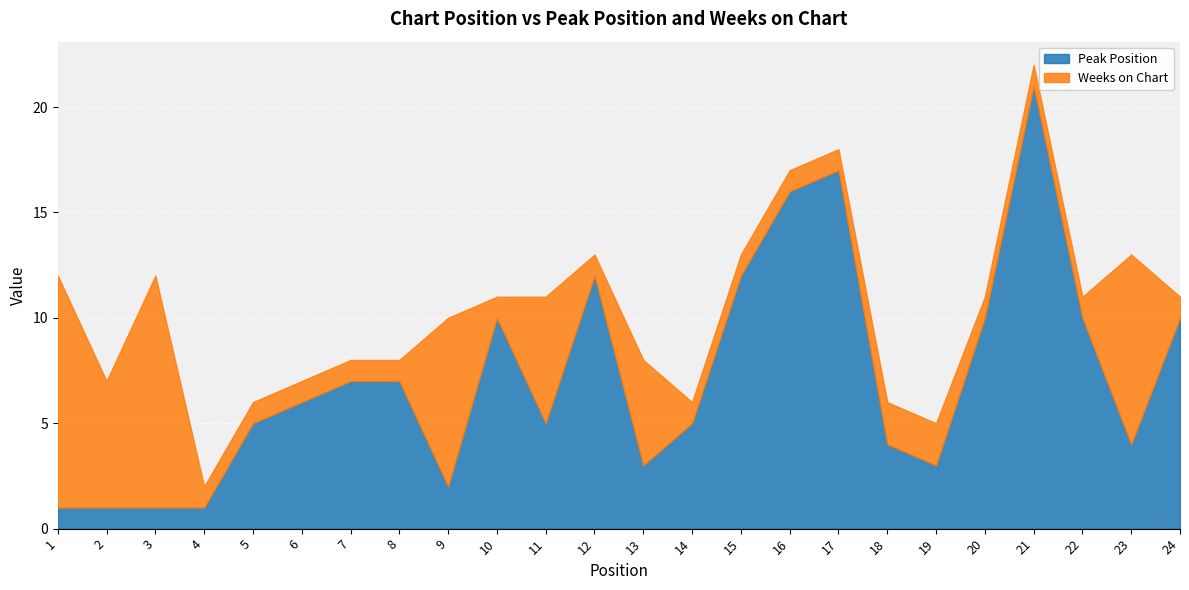

At which label does Weeks on Chart reach its minimum?

4